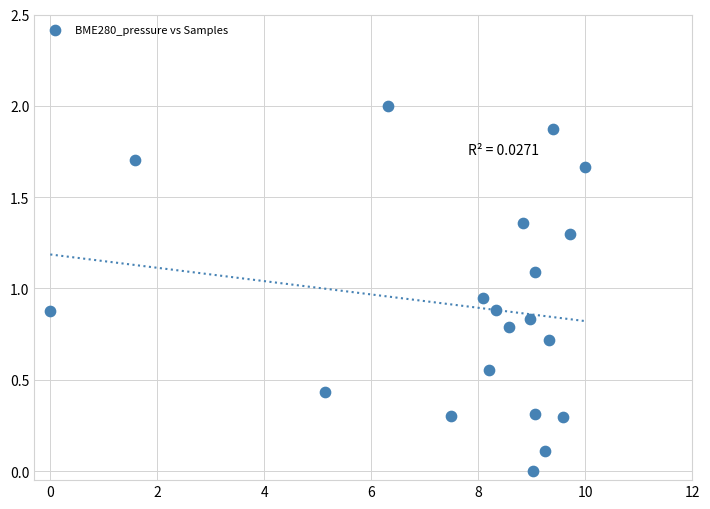

What is the range of X values (max minus min)?

10.0